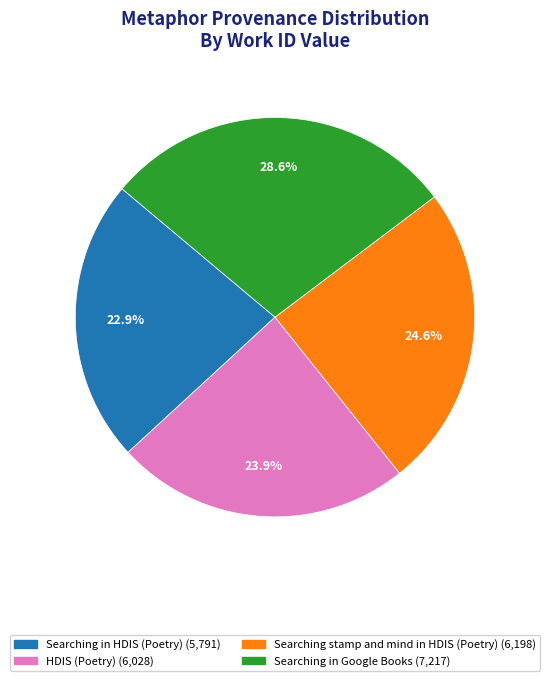

Is there any slice that represents more than half of the pie?

No